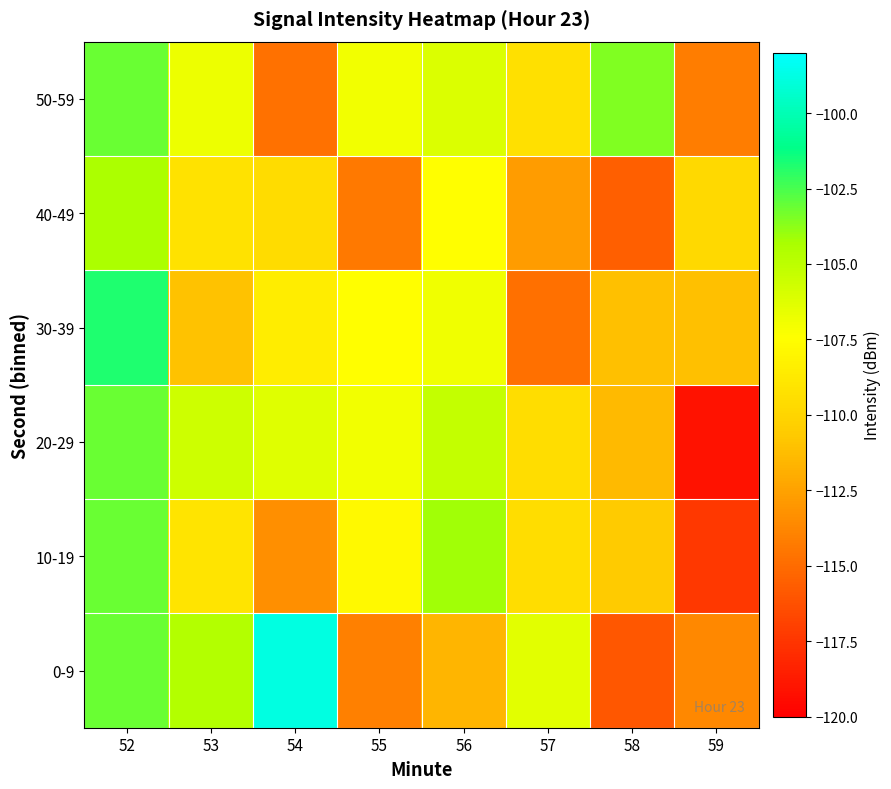

Rank the series at 54 from highest to lowest value.

0-9, 20-29, 30-39, 40-49, 10-19, 50-59